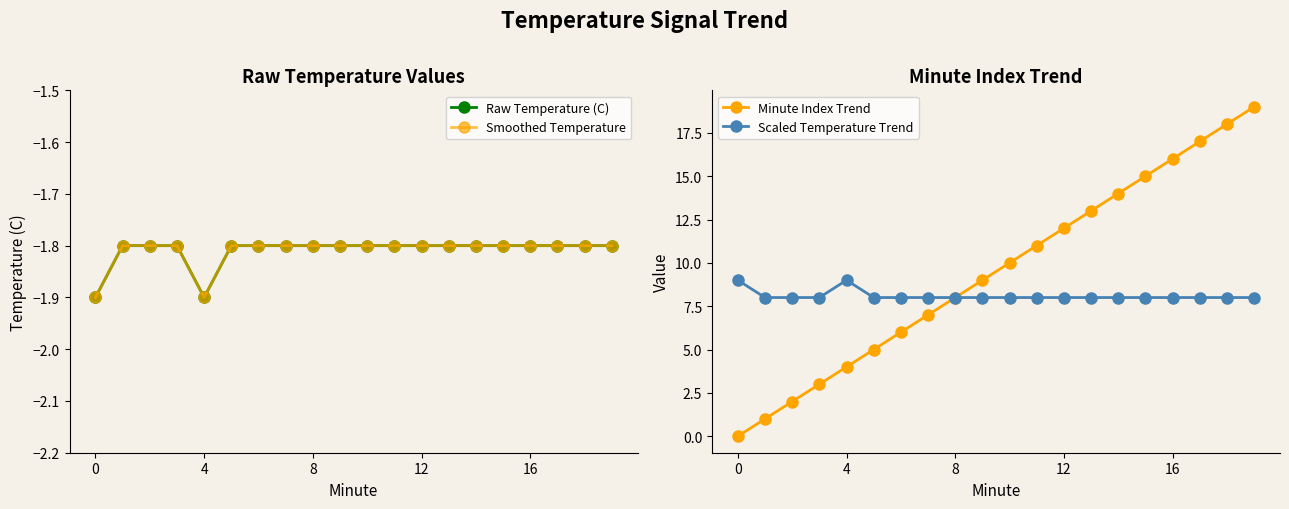

Is this an area chart (filled region under the line)?

No